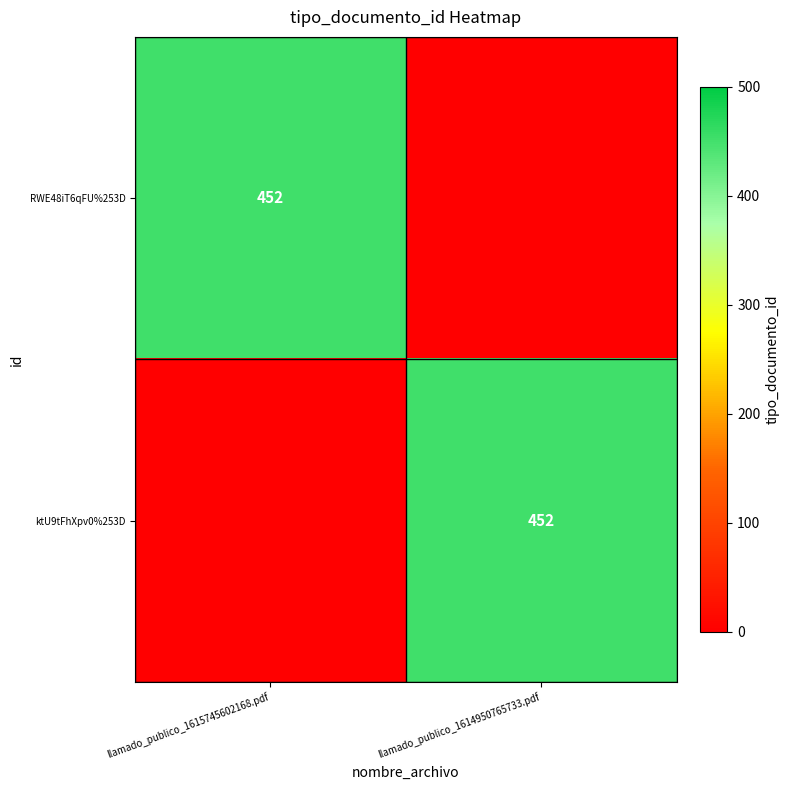

Is it true that ktU9tFhXpv0%253D equals 243 at llamado_publico_1614950765733.pdf?

False